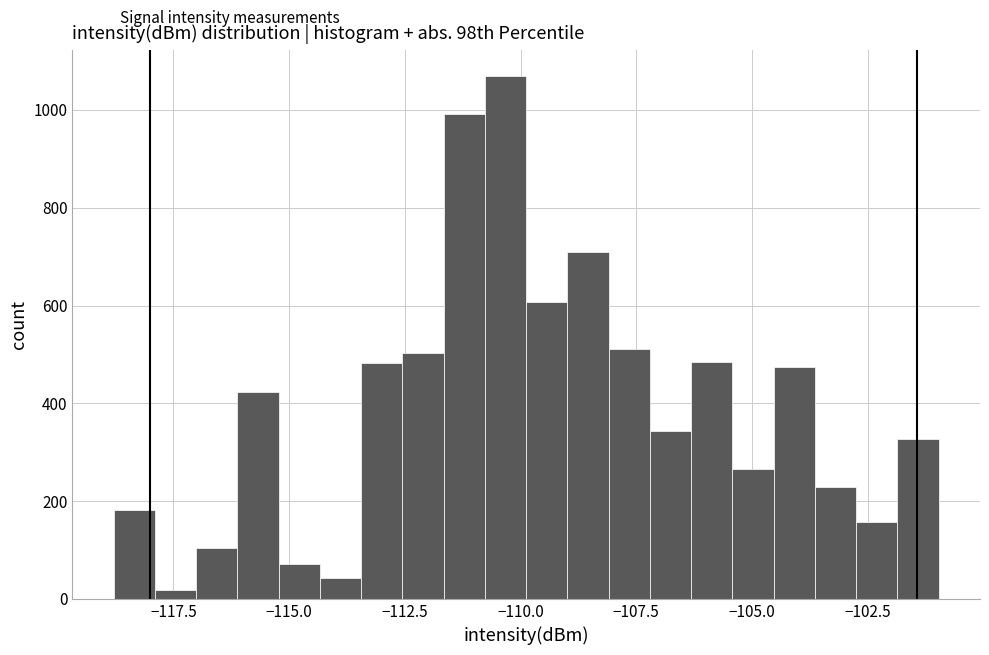

Read against the x-axis, roughly where is the centre of the tallest bar?

-110.5